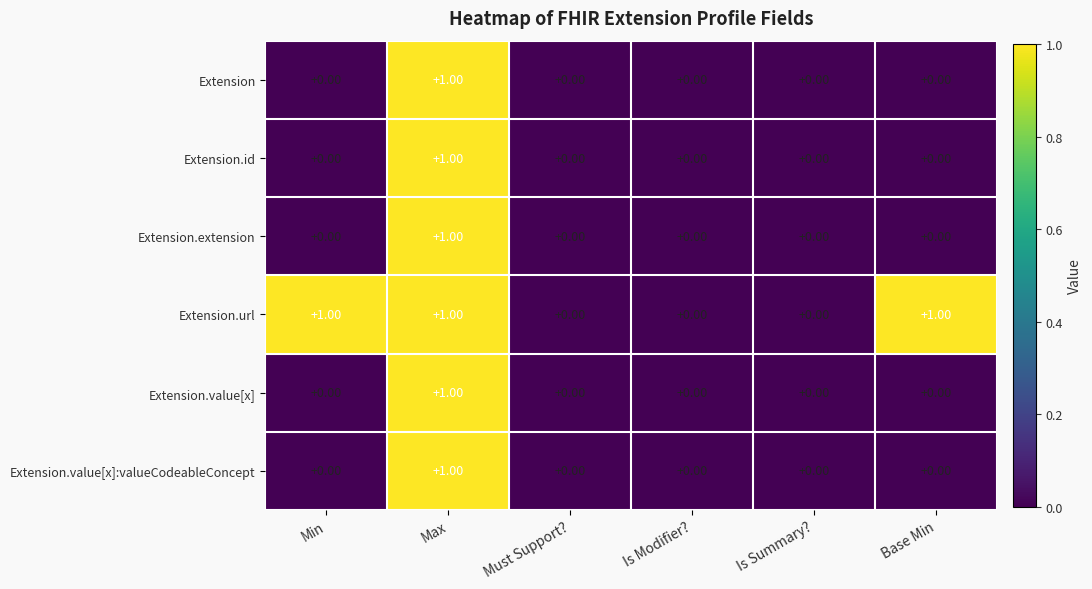

How many data points in Extension.value[x]:valueCodeableConcept are above 0?

1